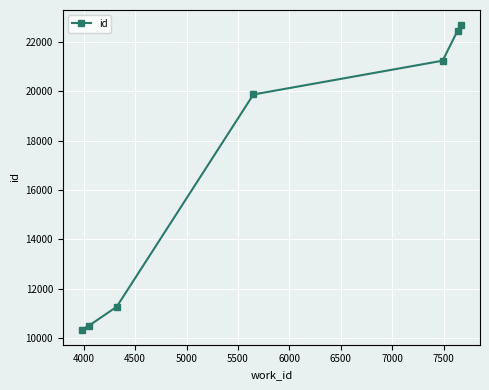

Reading left to right, list all the values displayed in this chart.

10340	10485	11263	19873	21244	22467	22683